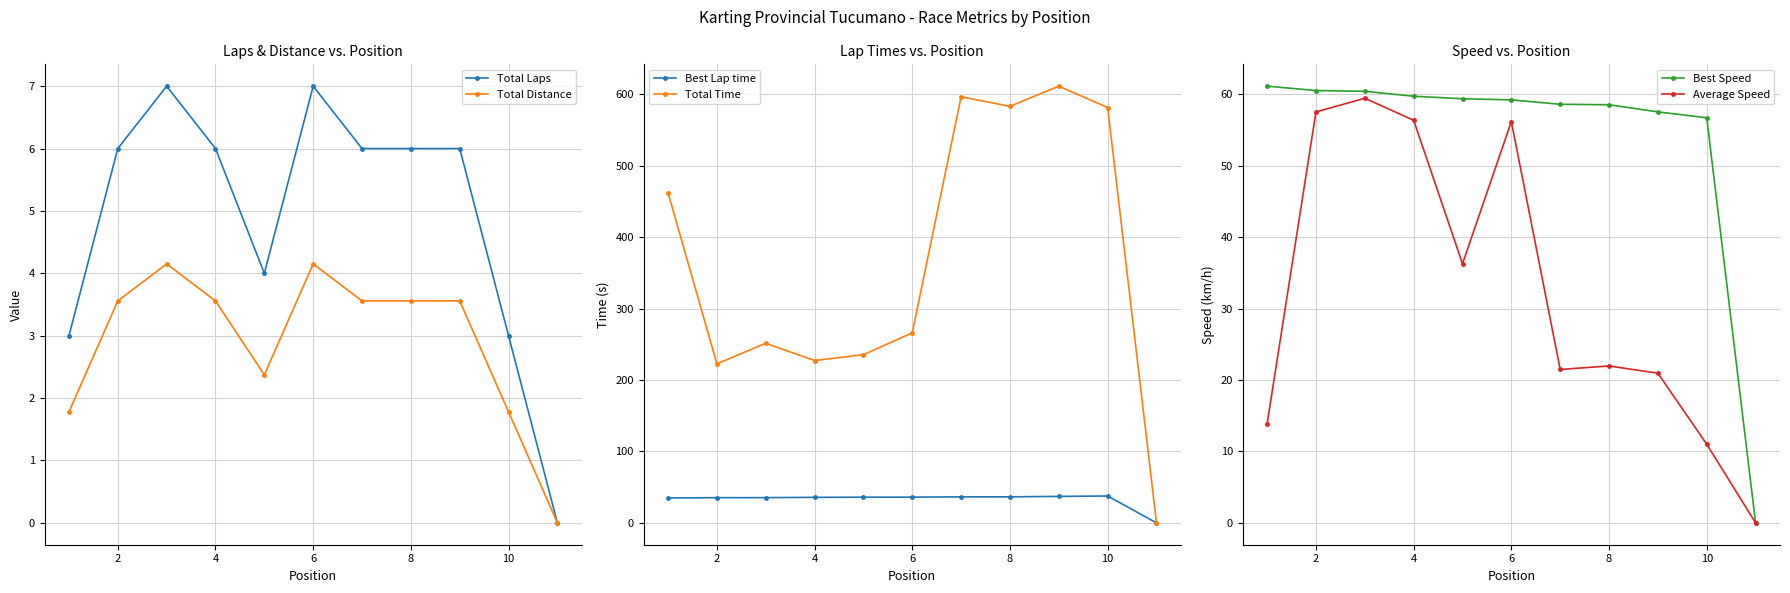

What is the value of the Best Lap time point at the 8th from the left?

36.5